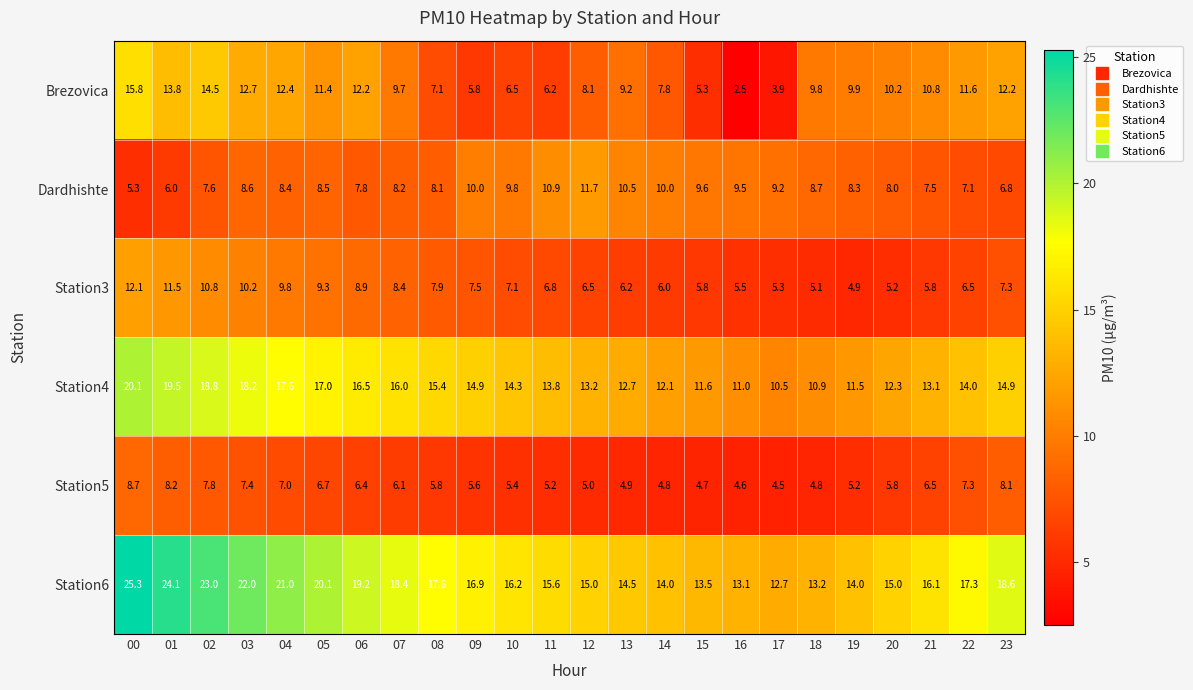

What is the sum of all Station6 values?

416.4